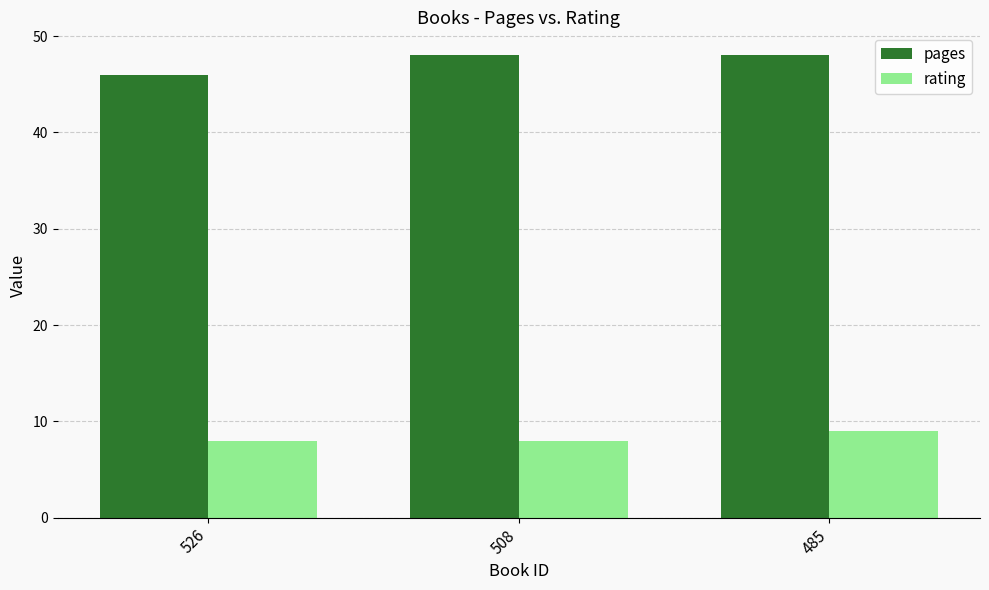

What is the value of the pages bar at the 1st from the left?

46